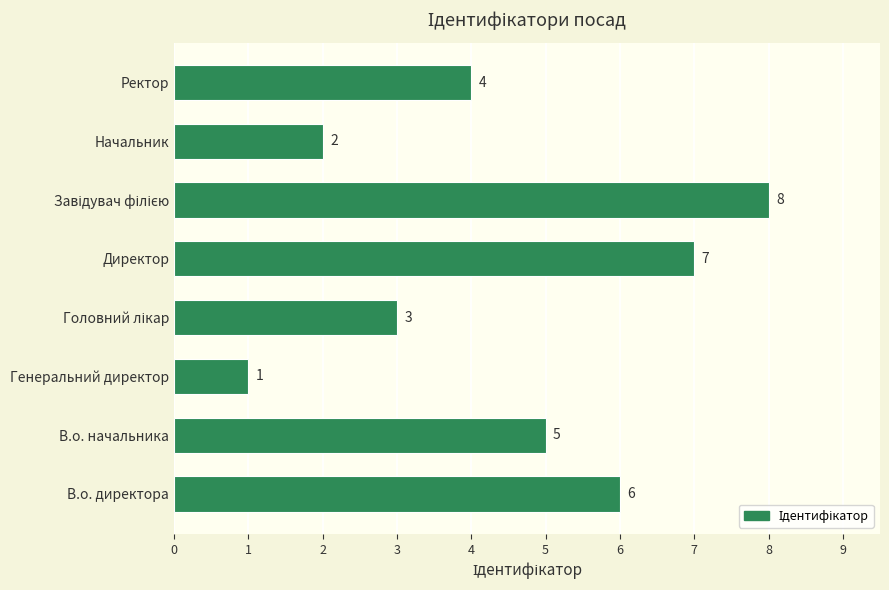

Reading top to bottom, list all the values displayed in this chart.

4	2	8	7	3	1	5	6